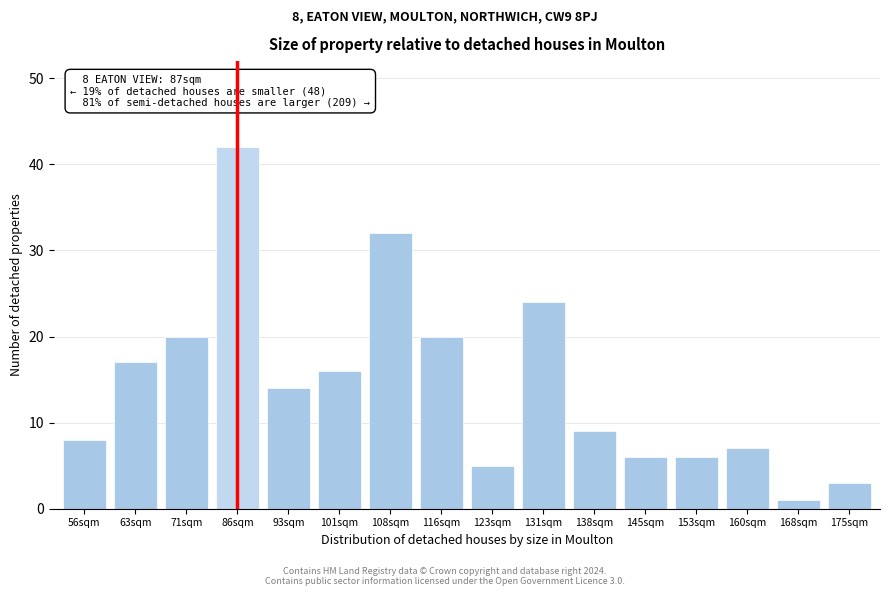

Reading left to right, what are all the values shown in this chart?

8	17	20	42	14	16	32	20	5	24	9	6	6	7	1	3